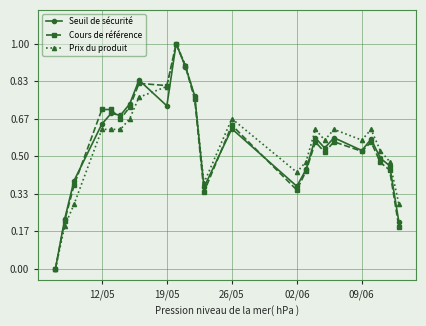

True or false: Prix du produit has more than 1 interior local peaks.

True